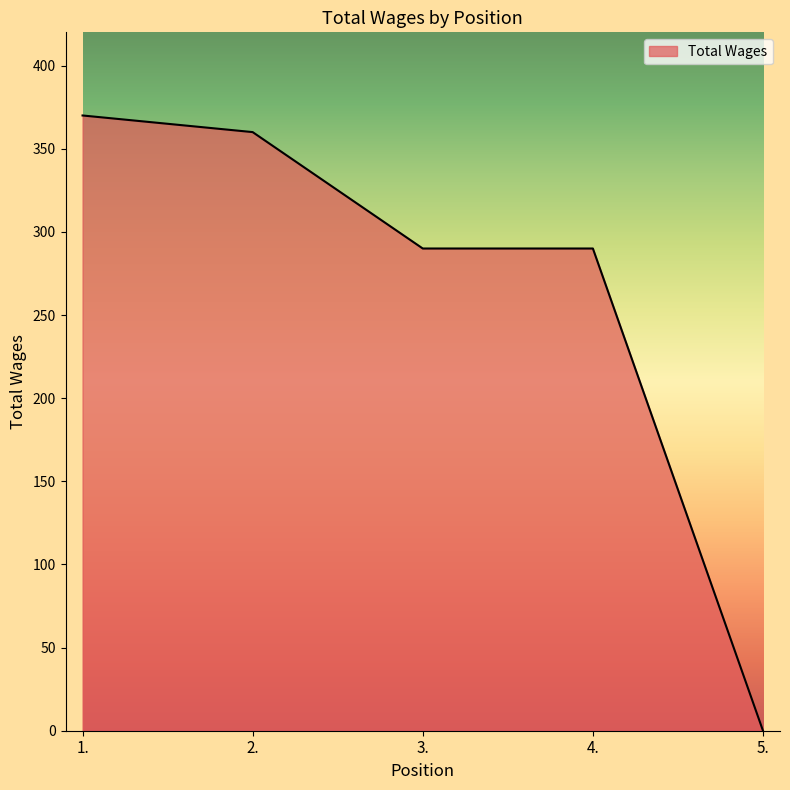

How many categories are shown in the chart?

5